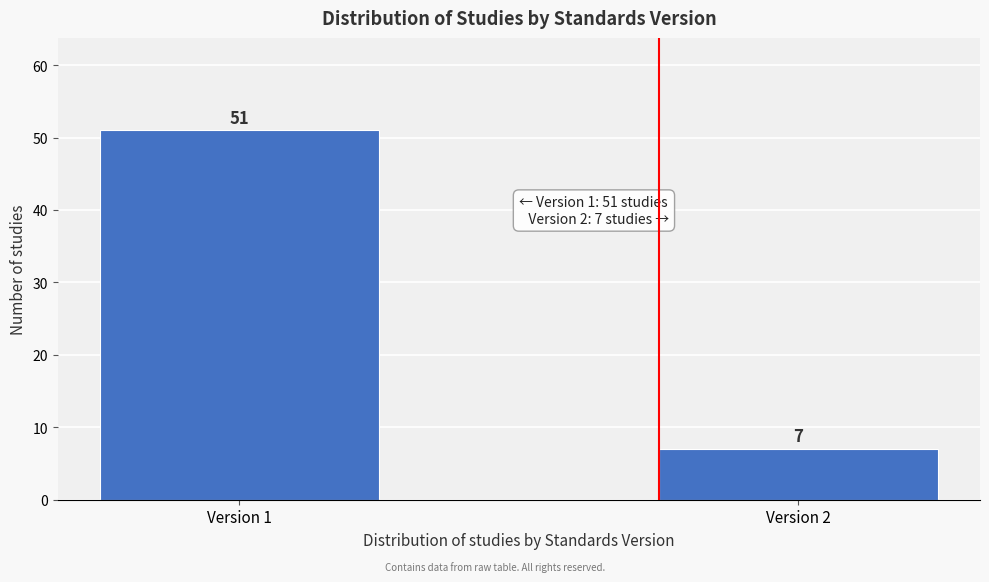

Reading left to right, extract all data points from this chart.

51	7